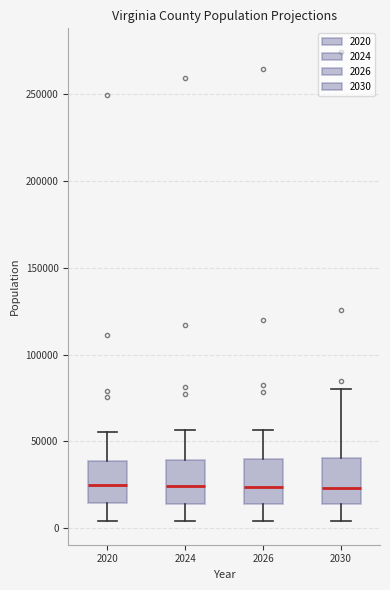

Reading left to right, read every box against the y-axis: the position of its median line, the range the box covers, and the ends of its whiskers. The values are not printed on the chart, so give them approximately, as read against the axis.

2020: median 25000, box 15000 to 40000, whiskers 5000 to 55000
2024: median 25000, box 15000 to 40000, whiskers 5000 to 55000
2026: median 25000, box 15000 to 40000, whiskers 5000 to 55000
2030: median 25000, box 15000 to 40000, whiskers 5000 to 80000